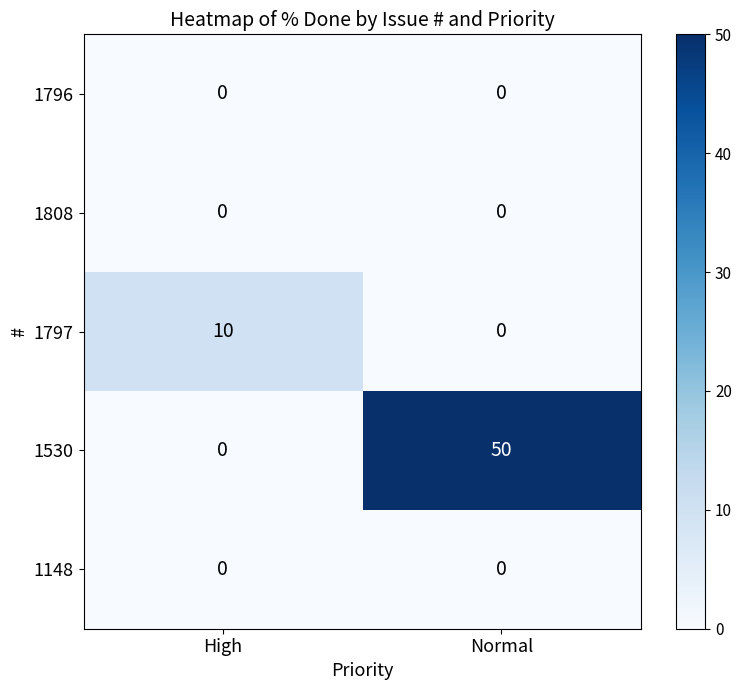

What is the spread (max minus min) of values at Normal?

50